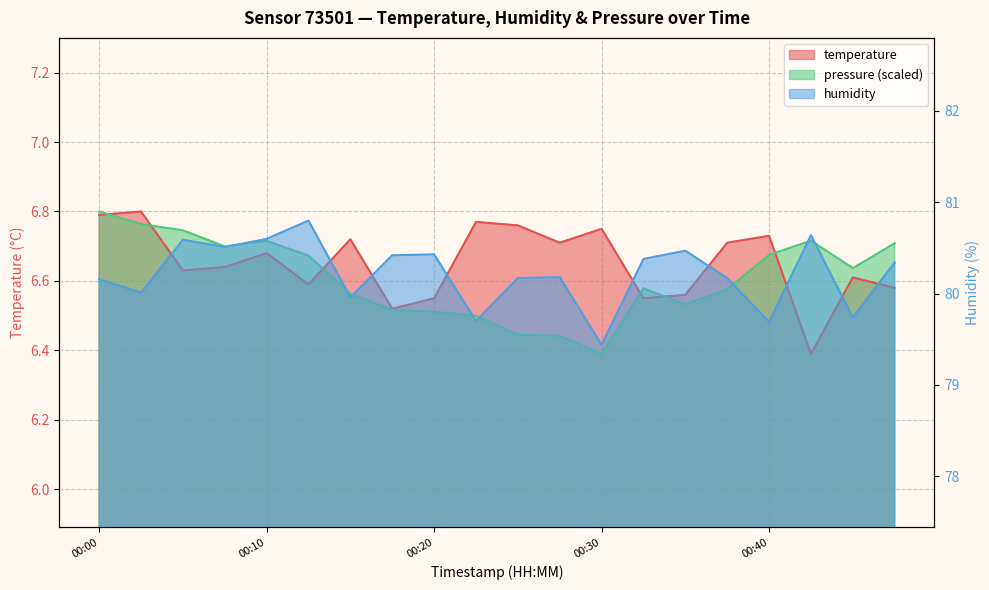

True or false: humidity has a value of 112.8 at 00:27.

False